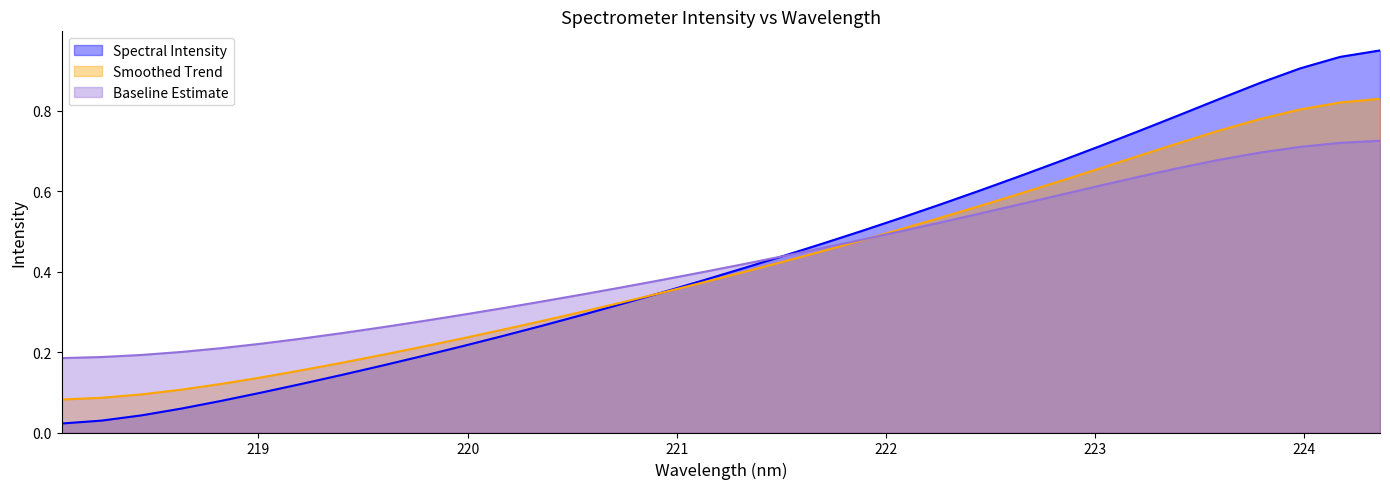

What is the difference between the maximum and minimum values?

0.9